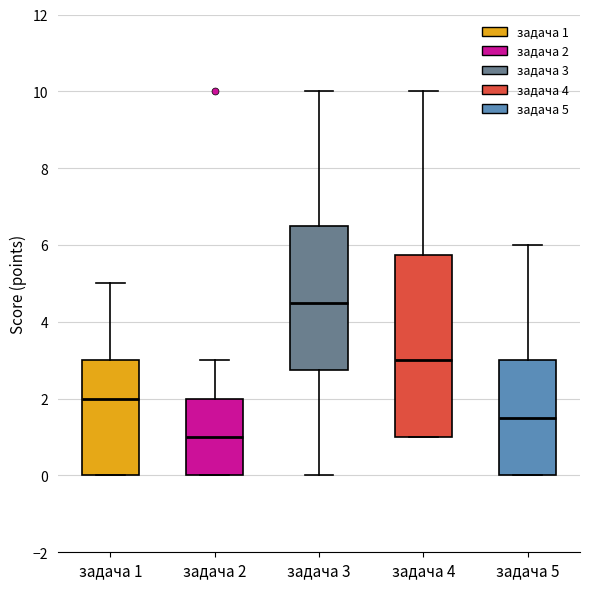

Comparing the boxes themselves (not the whiskers), which one is the tallest?

задача 4